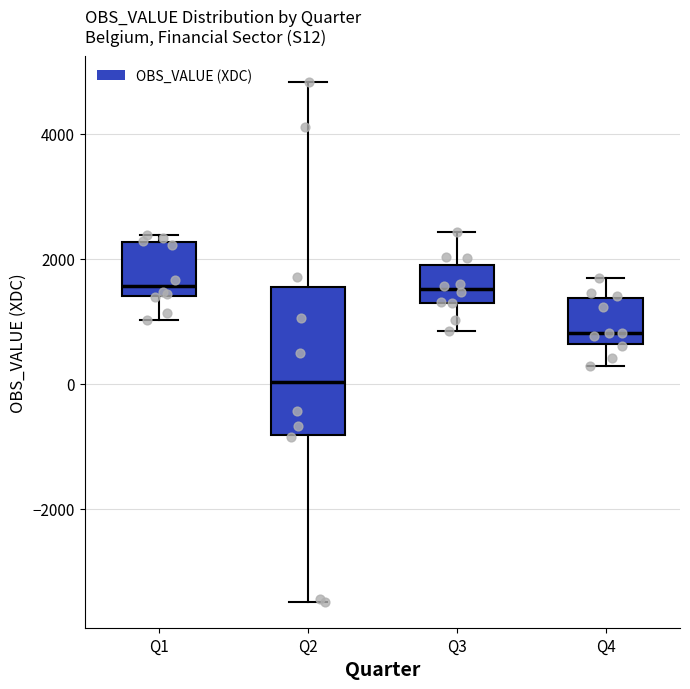

Which box is the tallest, from its lower edge to its upper edge?

Q2